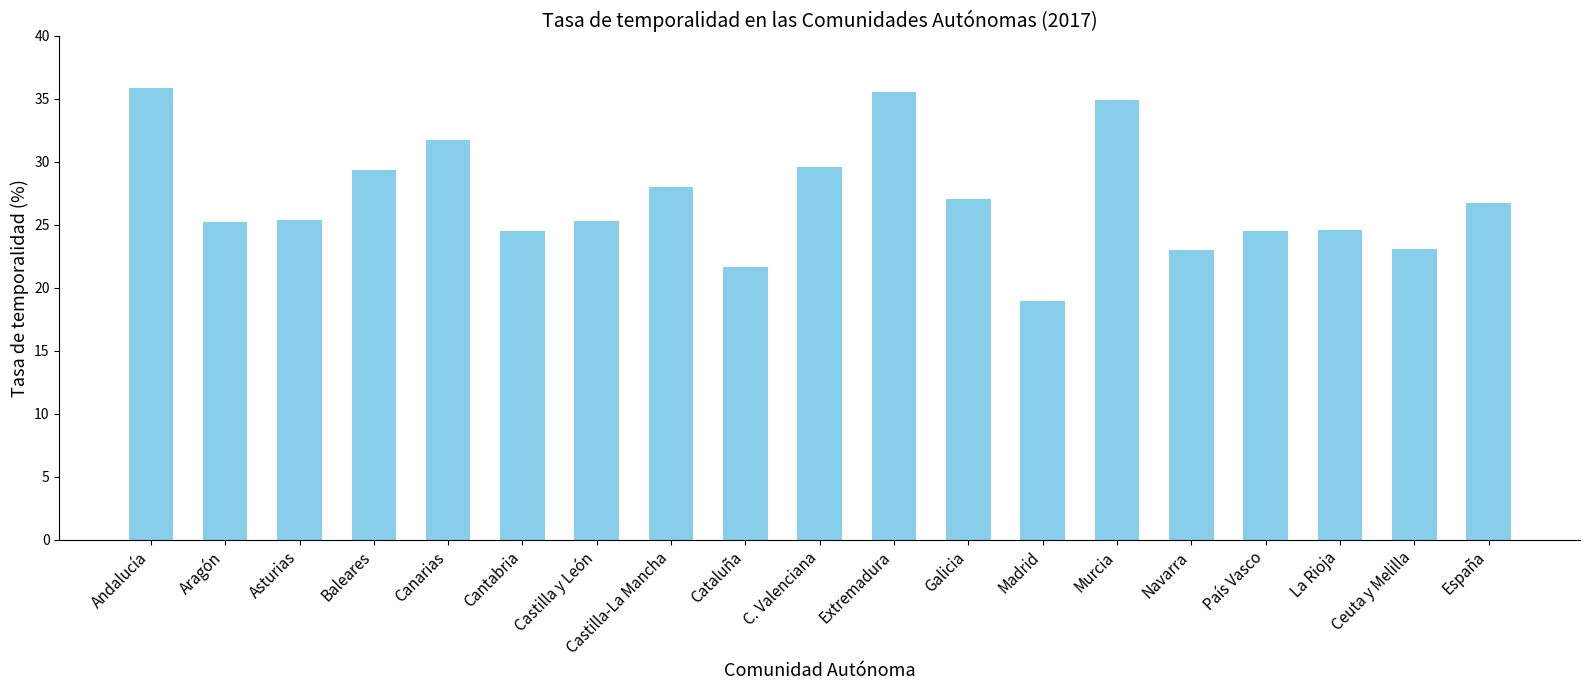

What is the label of the 19th bar from the left?

España